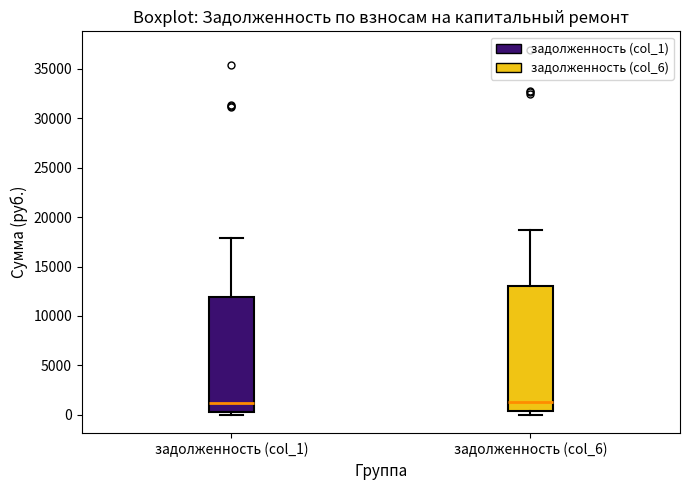

Reading left to right, read every box against the y-axis: the position of its median line, the range the box covers, and the ends of its whiskers. The values are not printed on the chart, so give them approximately, as read against the axis.

задолженность (col_1): median 1000, box 500 to 12000, whiskers 0 to 18000
задолженность (col_6): median 1500, box 500 to 13000, whiskers 0 to 18500